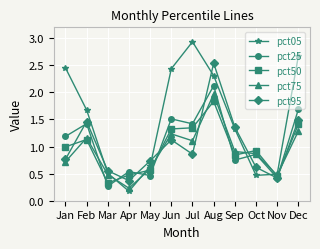

At which label does pct95 reach its peak?

Aug